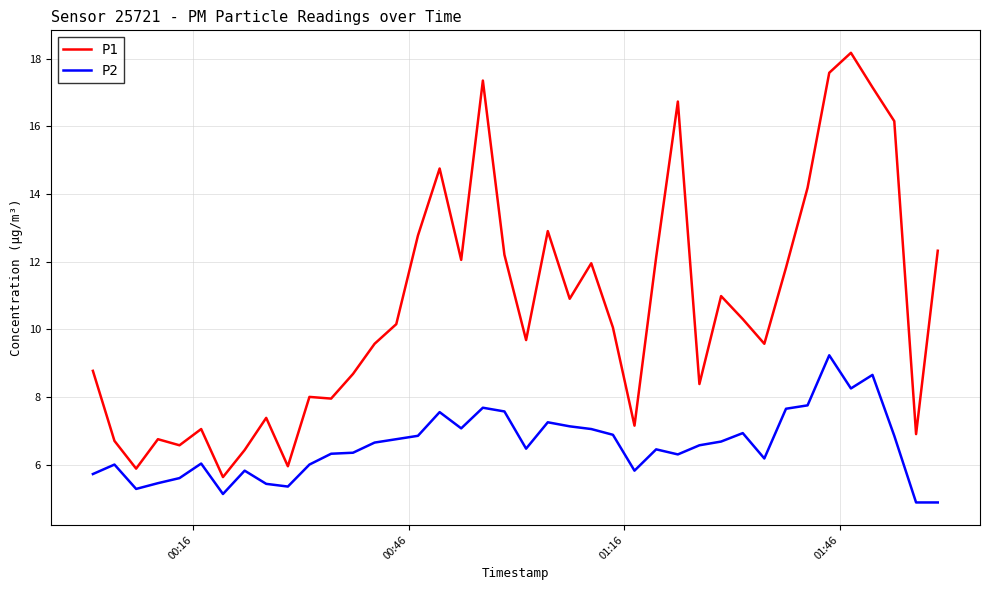

What is the minimum value shown in the chart?

4.9